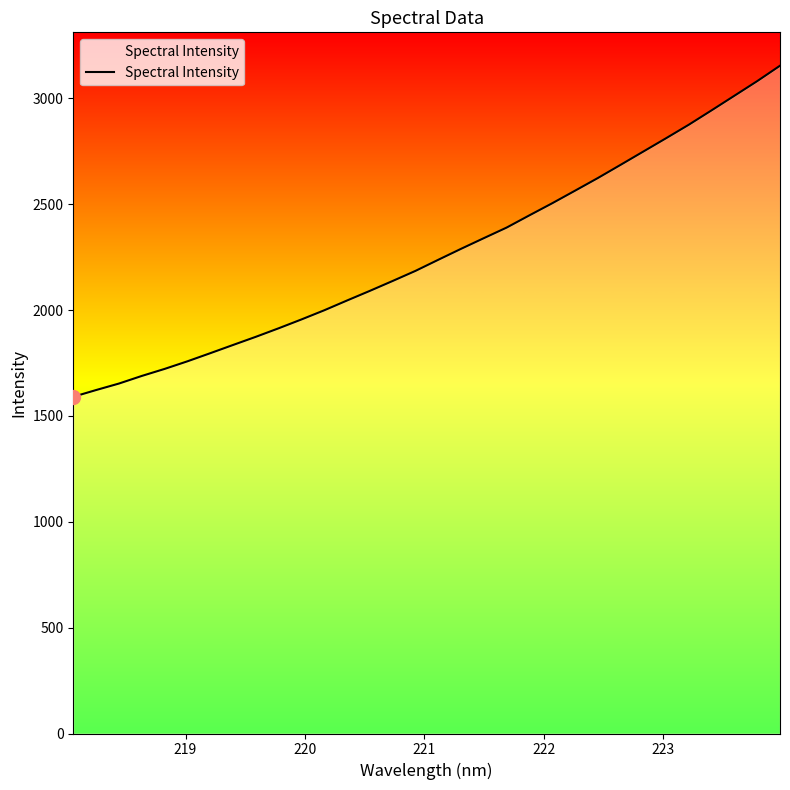

Does the chart have visible grid lines?

No